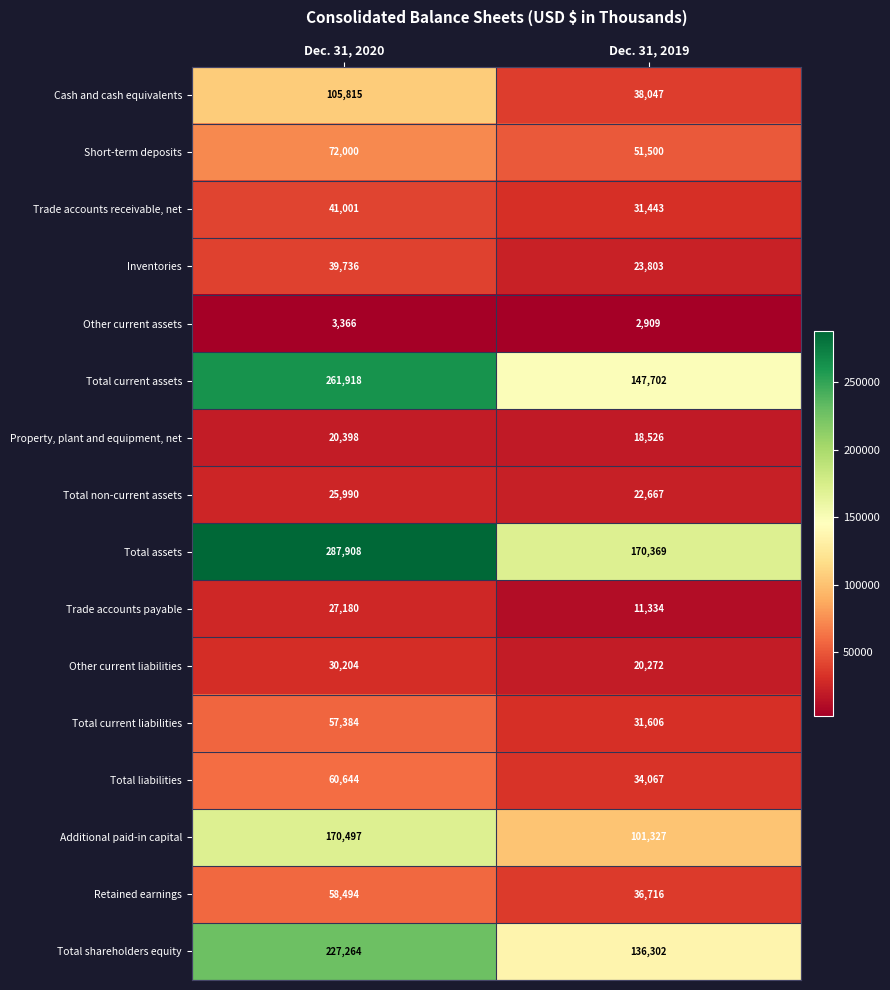

Rank the series at Dec. 31, 2019 from lowest to highest value.

Other current assets, Trade accounts payable, Property, plant and equipment, net, Other current liabilities, Total non-current assets, Inventories, Trade accounts receivable, net, Total current liabilities, Total liabilities, Retained earnings, Cash and cash equivalents, Short-term deposits, Additional paid-in capital, Total shareholders equity, Total current assets, Total assets